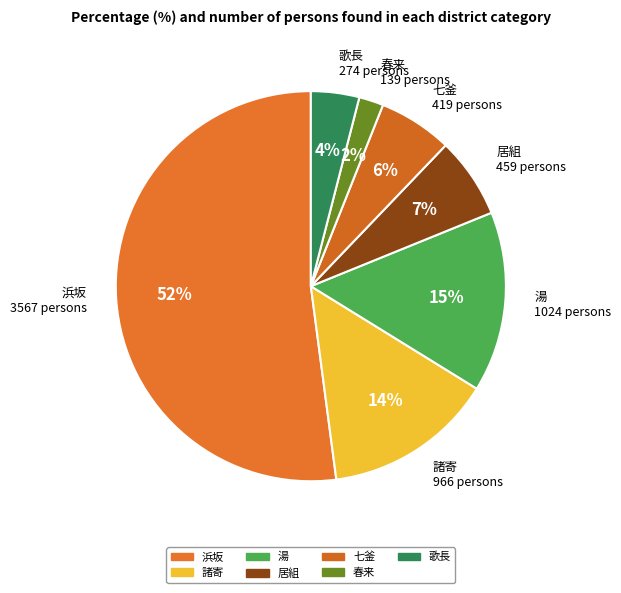

Rank the categories by value from highest to lowest.

浜坂, 湯, 諸寄, 居組, 七釜, 歌長, 春来